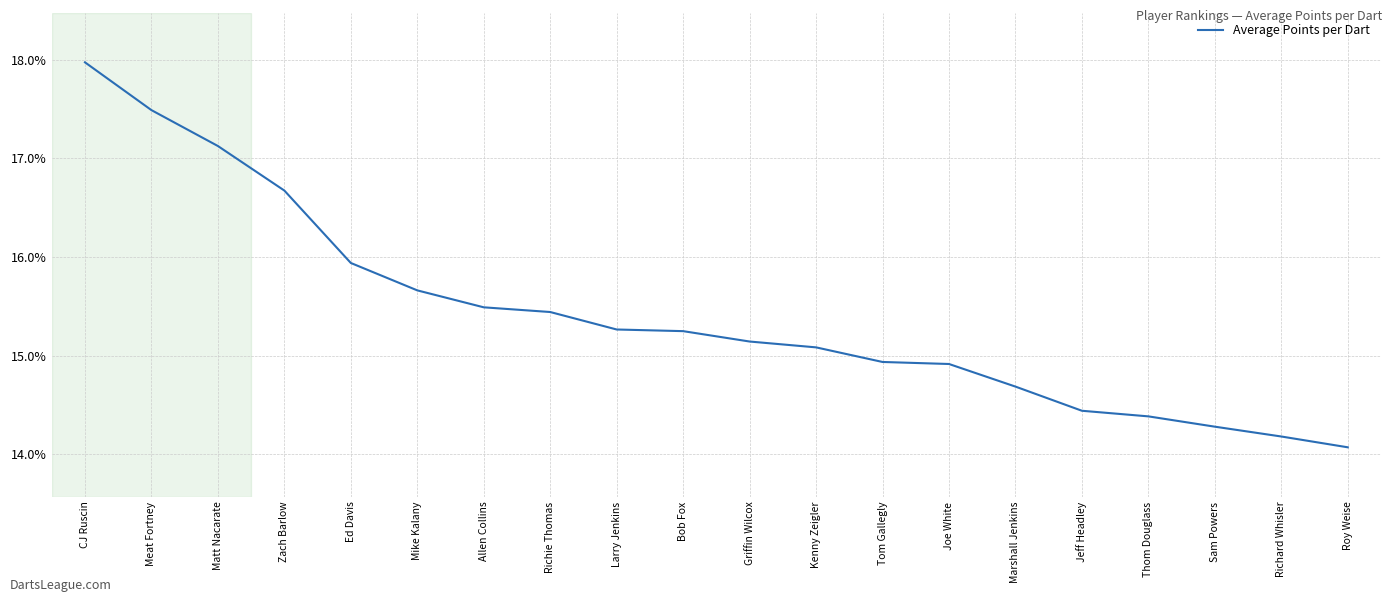

What is the greatest value displayed?

18.0